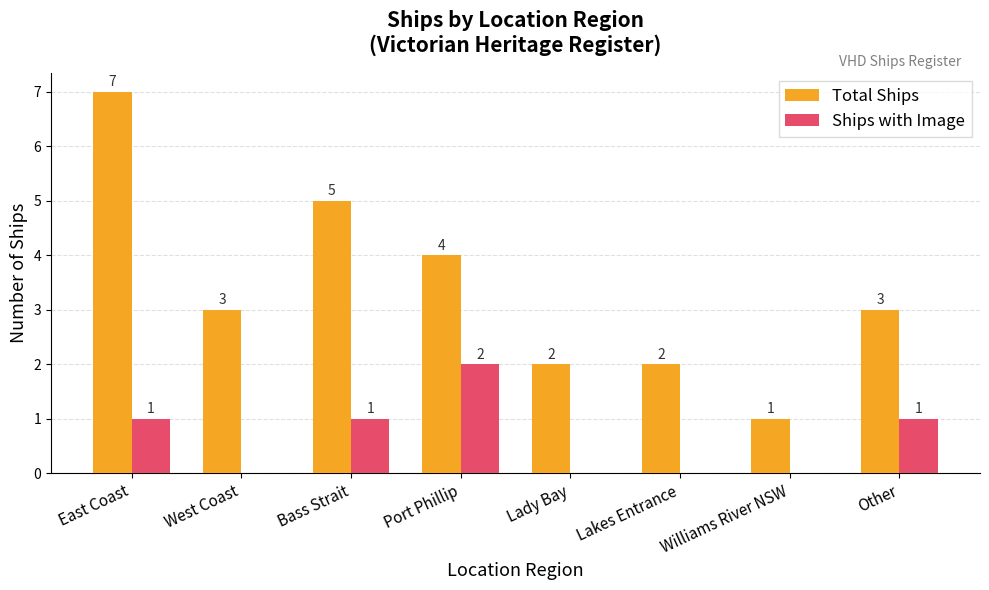

How many groups of bars are there?

8